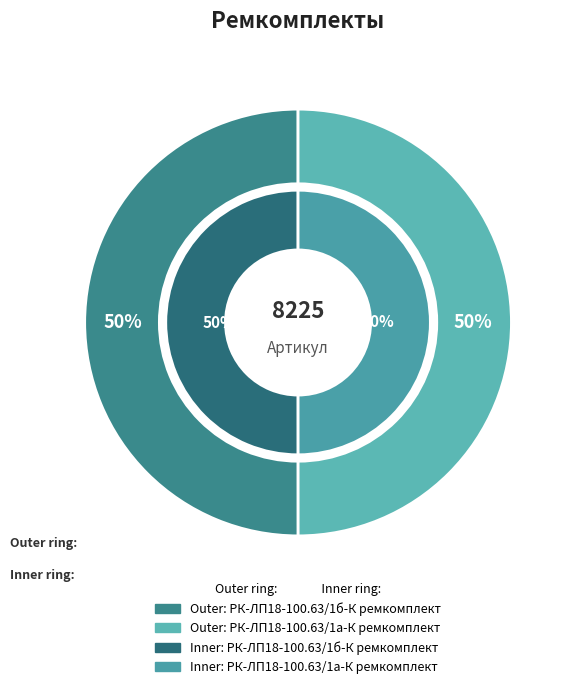

Is it true that РК-ЛП18-100.63/1б-К ремкомплект is 58% of the pie?

False